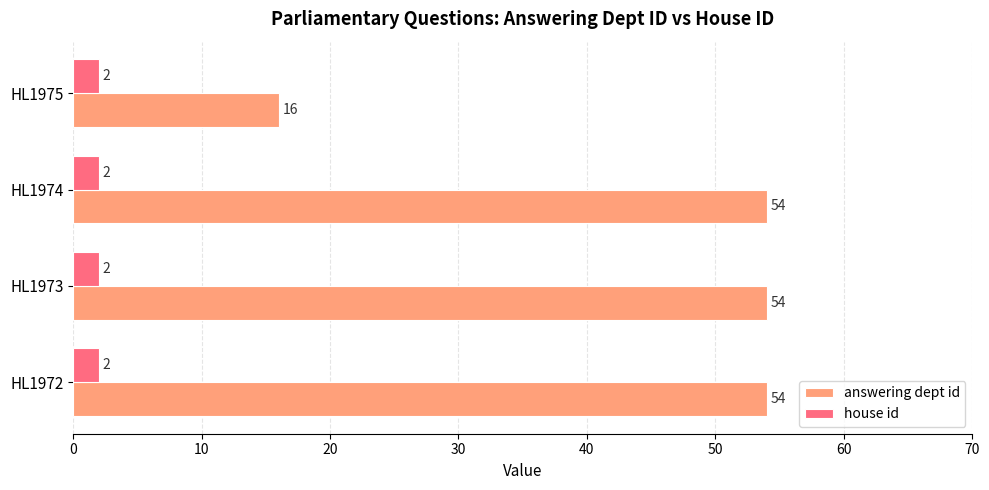

The value of answering dept id at HL1972 is 78. True or false?

False